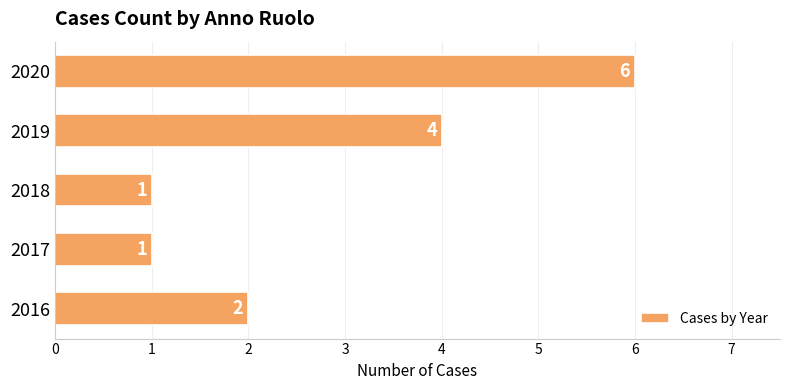

Approximately how many times larger is the value at 2017 compared to 2016?

0.5